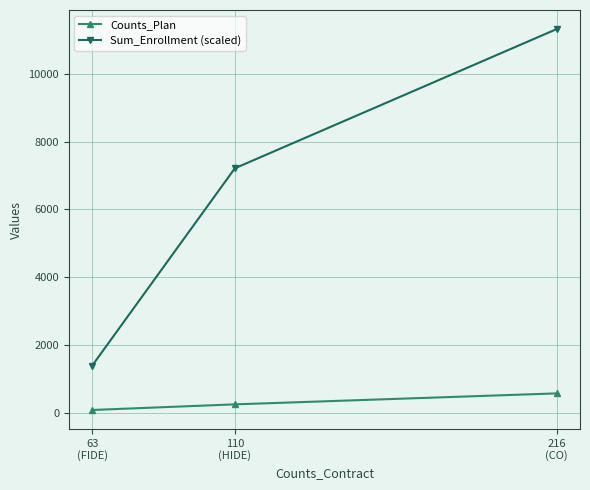

At how many categories does at least one series exceed 2121?

2